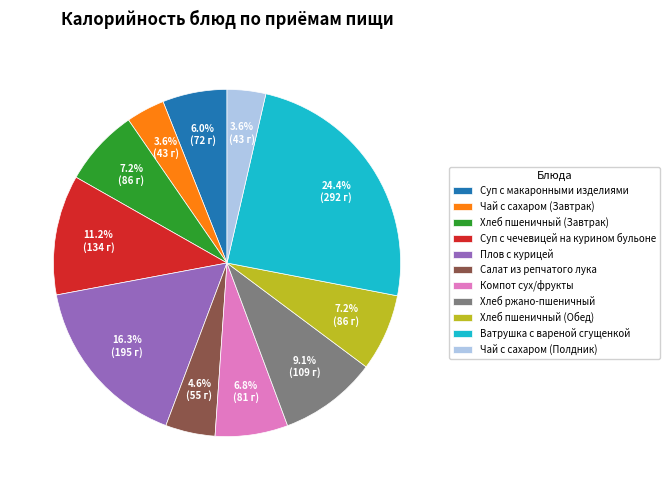

True or false: Плов с курицей accounts for 7% of the total.

False